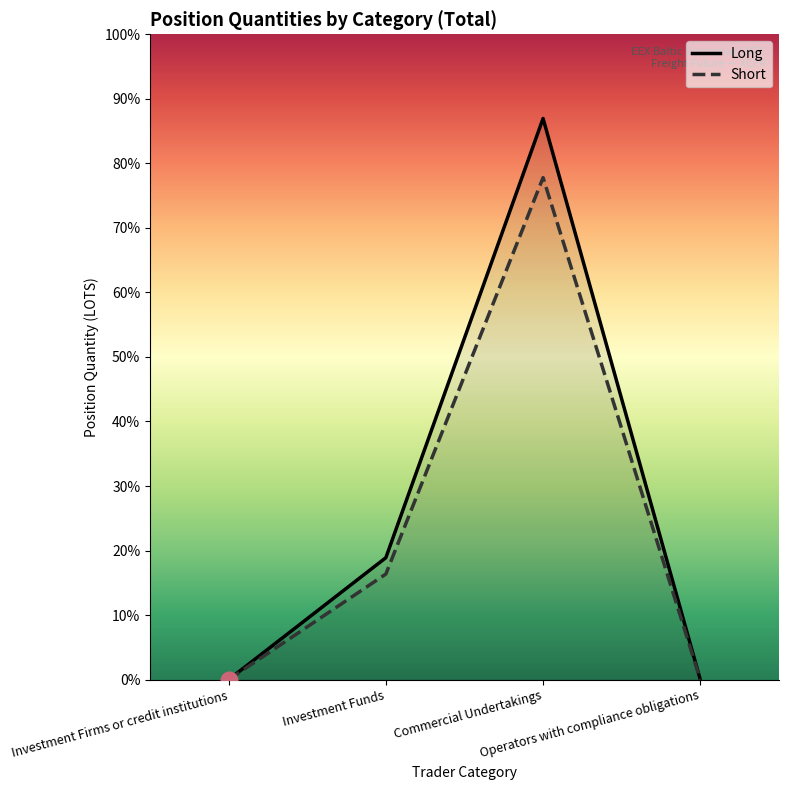

True or false: Short and Long cross at least once.

False